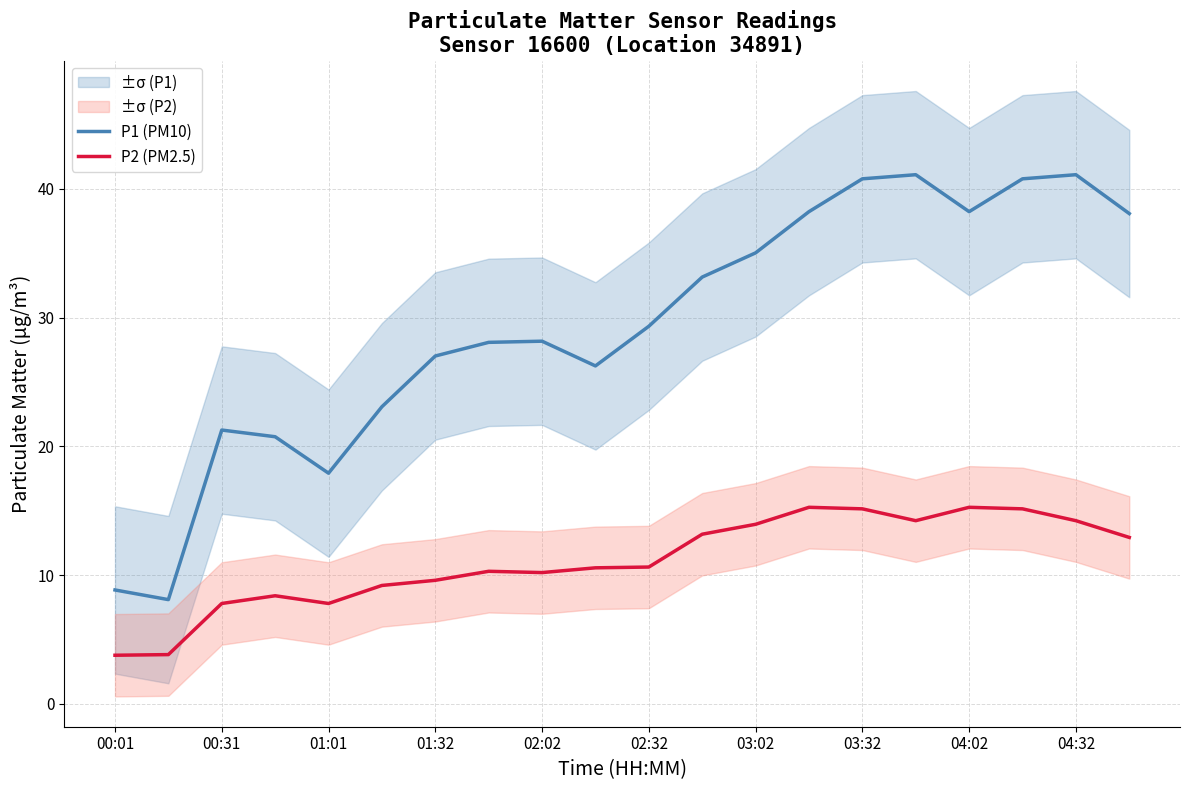

What is the minimum value for P2 (PM2.5)?

3.8